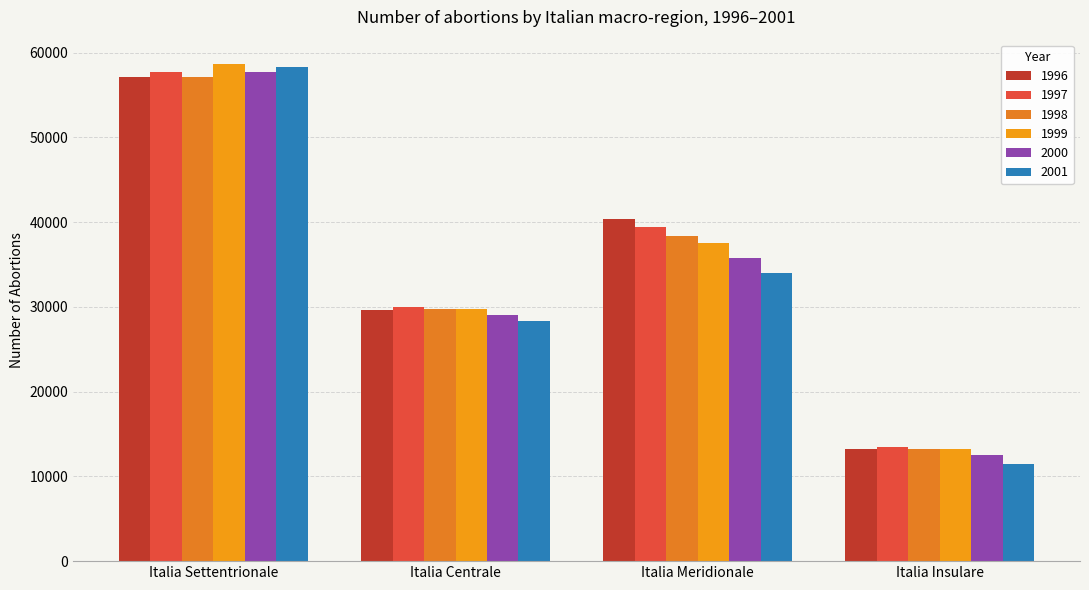

Does the chart contain any negative values?

No